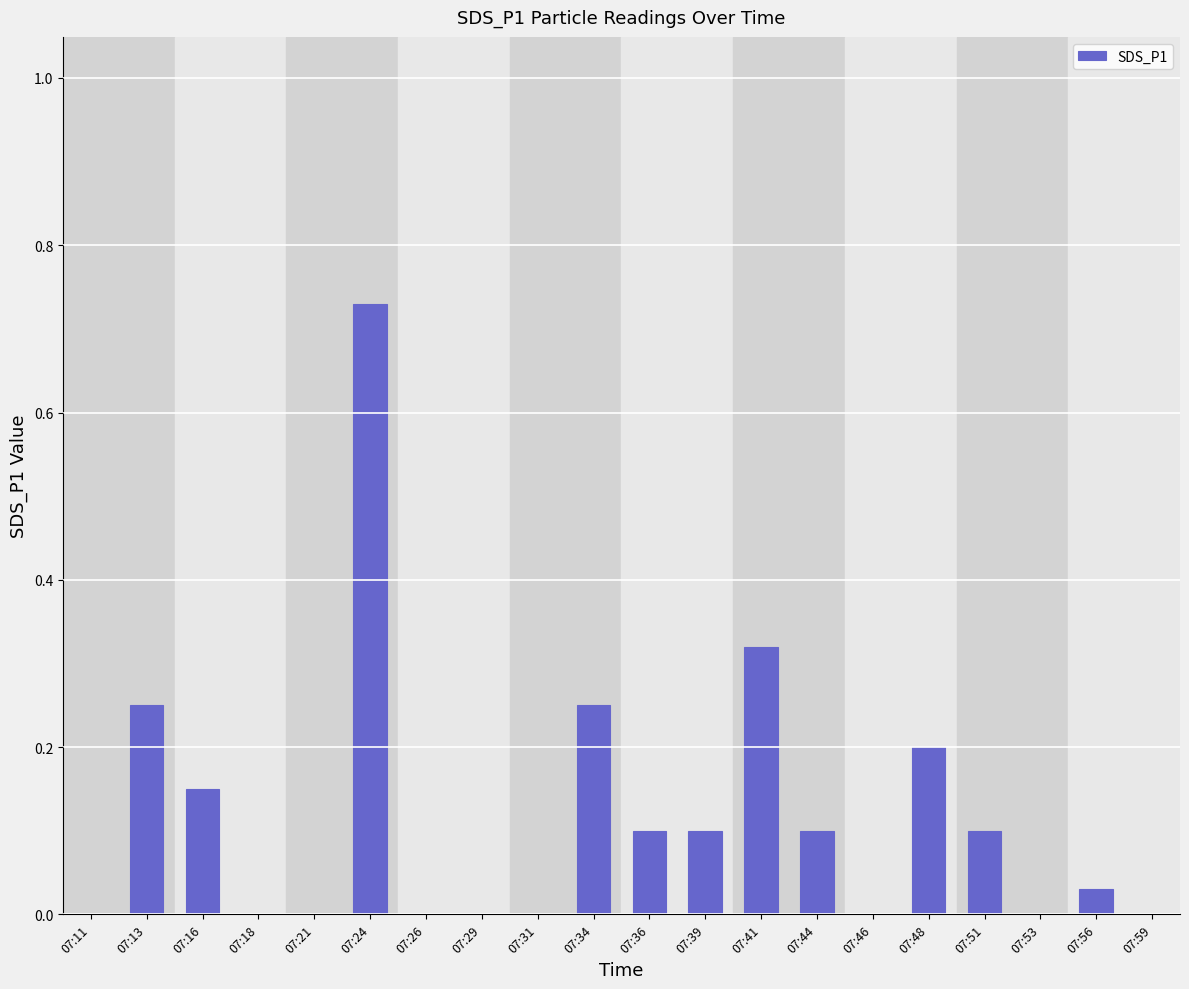

The chart shows a value of -0.3 at 07:26. True or false?

False